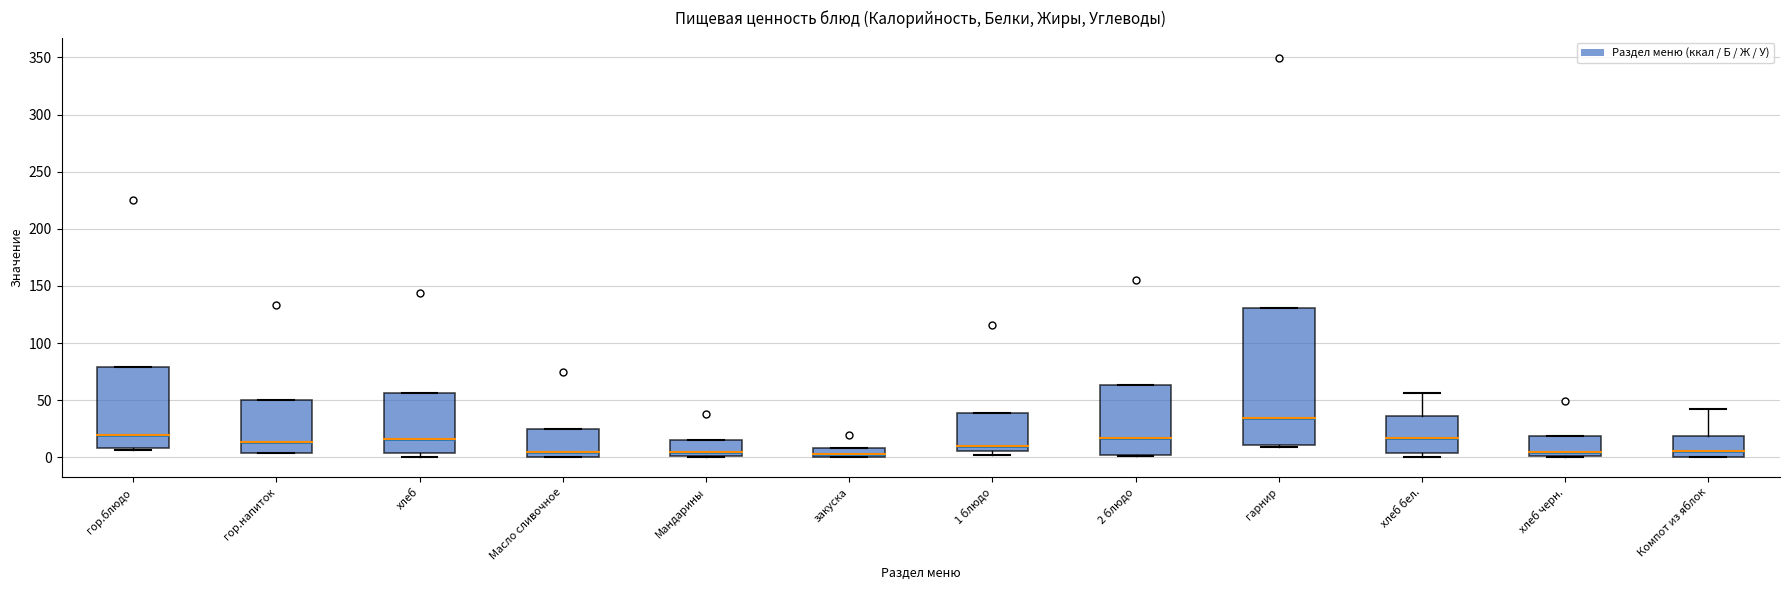

Which box is the tallest, from its lower edge to its upper edge?

гарнир